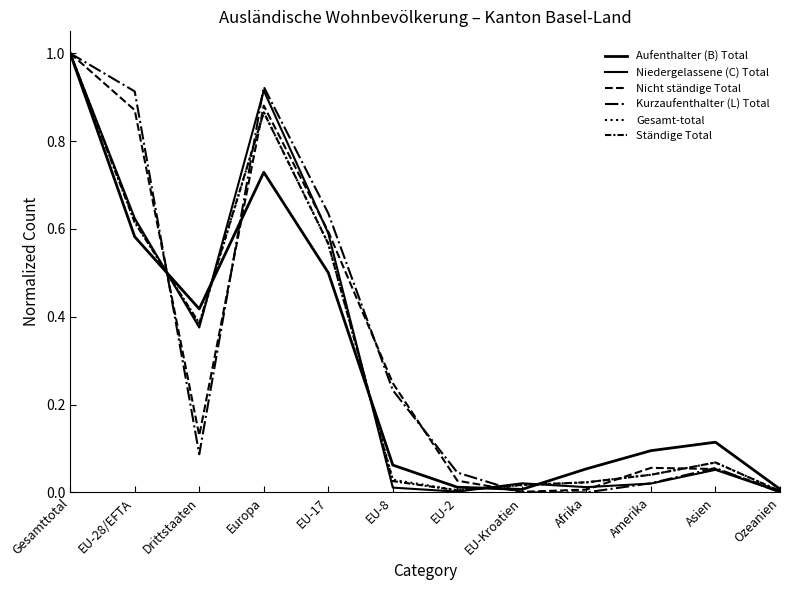

Which series has the largest total across all categories?

Kurzaufenthalter (L) Total